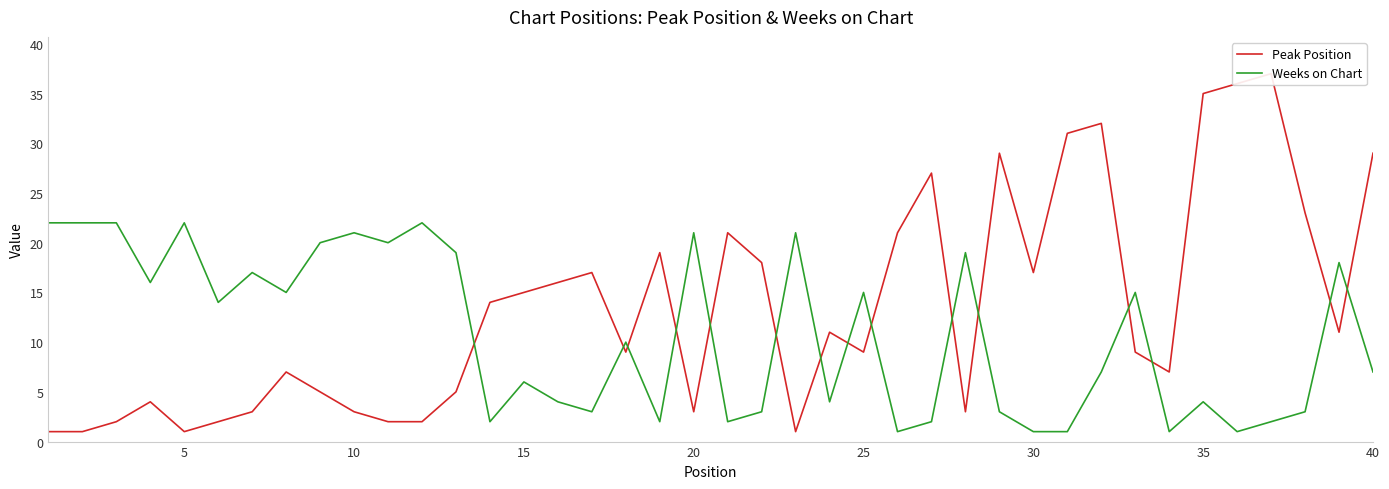

The Weeks on Chart series shows 1 at 18. True or false?

False